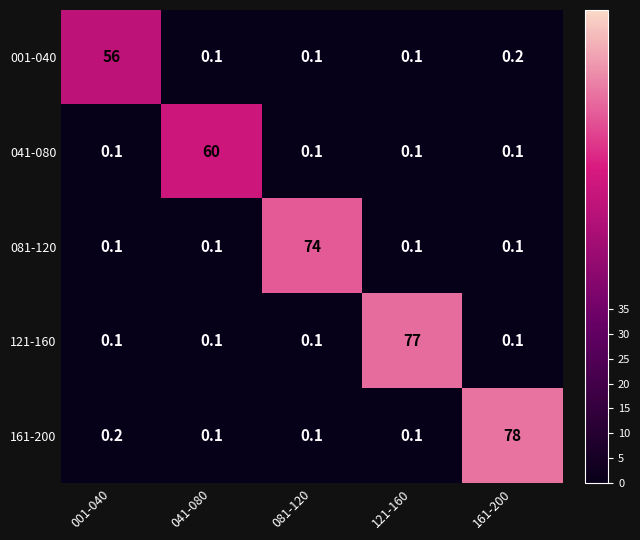

At how many categories does at least one series exceed 52?

5